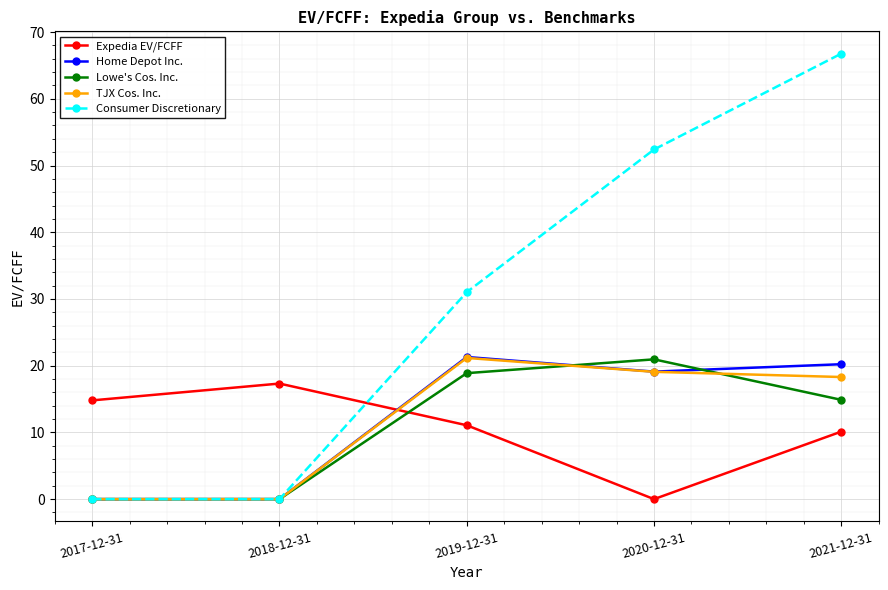

Is it true that Home Depot Inc. equals 29.3 at 2020-12-31?

False